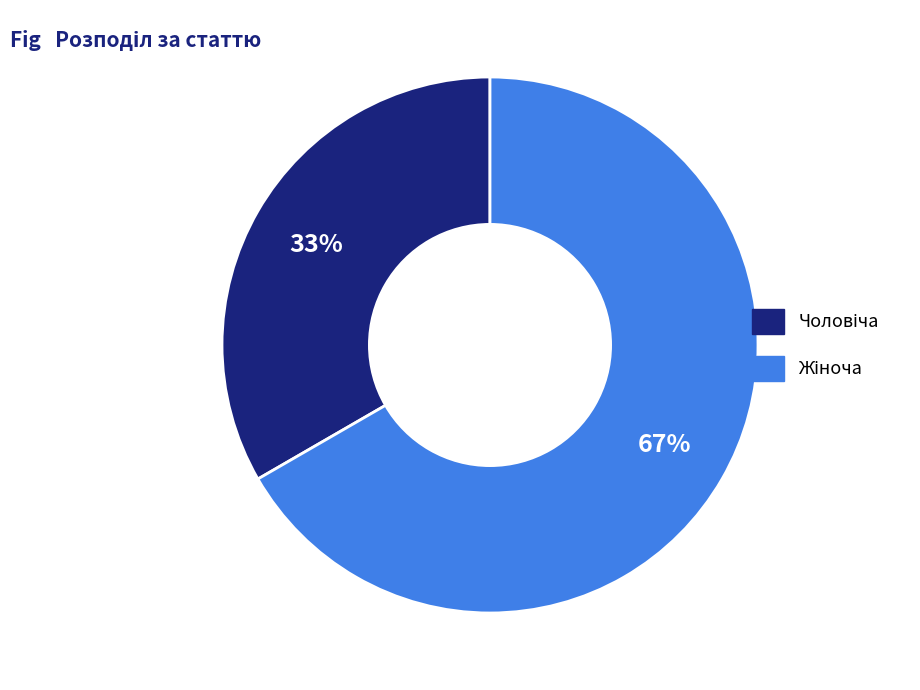

Does any single category account for the majority?

Yes